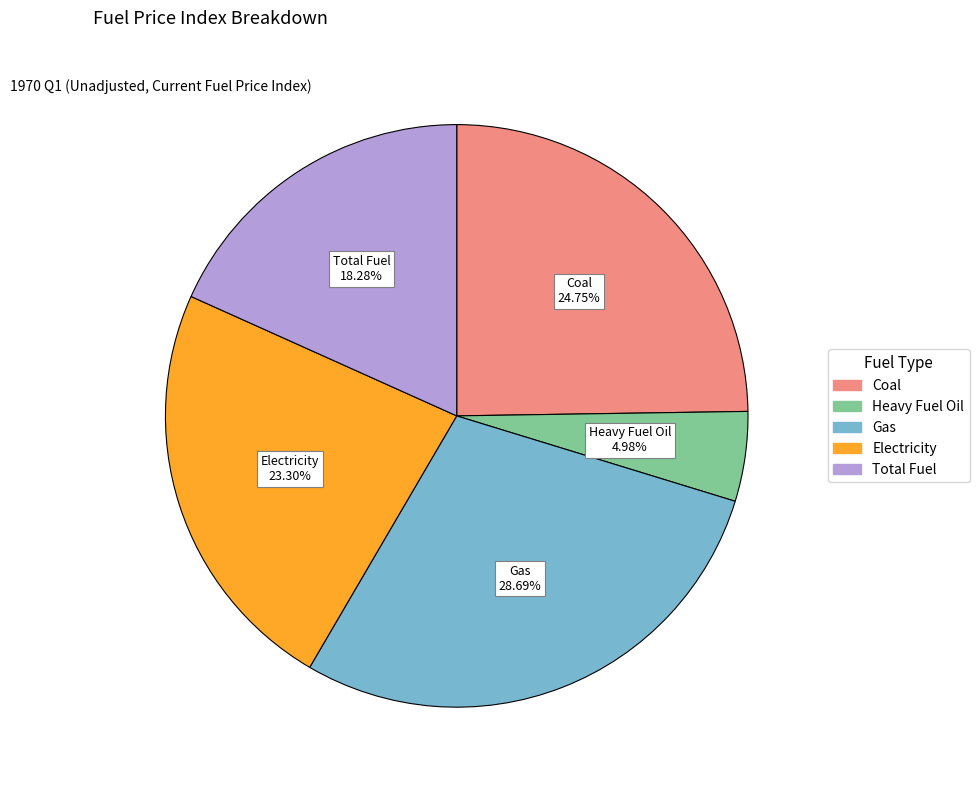

How many segments does this pie chart have?

5